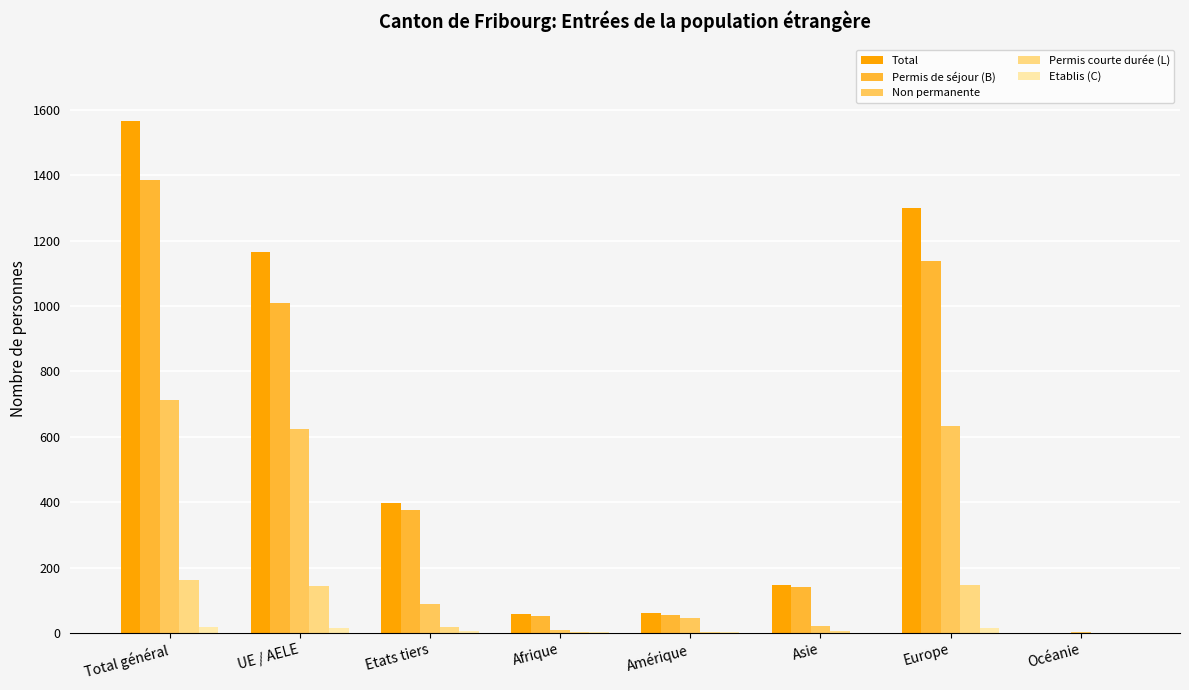

Is the value of Permis courte durée (L) at Amérique greater than the value of Non permanente at Etats tiers?

No